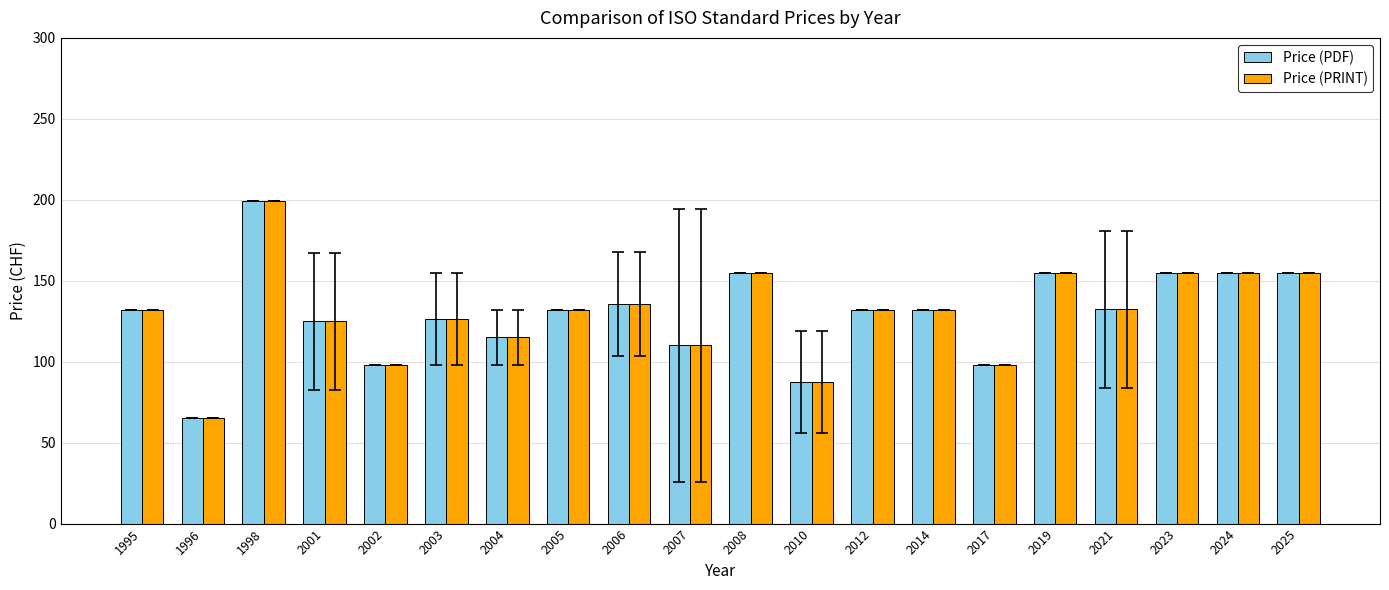

What is the value of the Price (PRINT) bar at the 4th from the left?

125.0